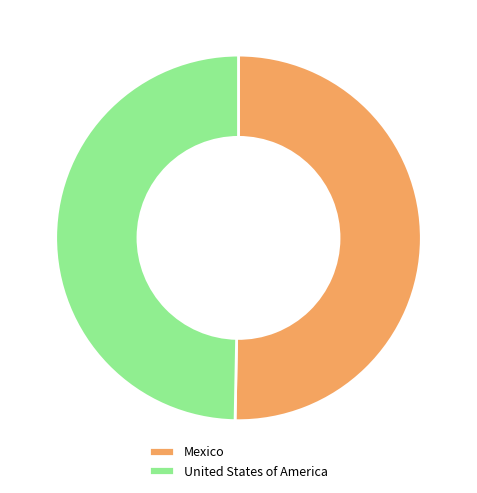

Is the sum of Mexico and United States of America greater than half?

Yes